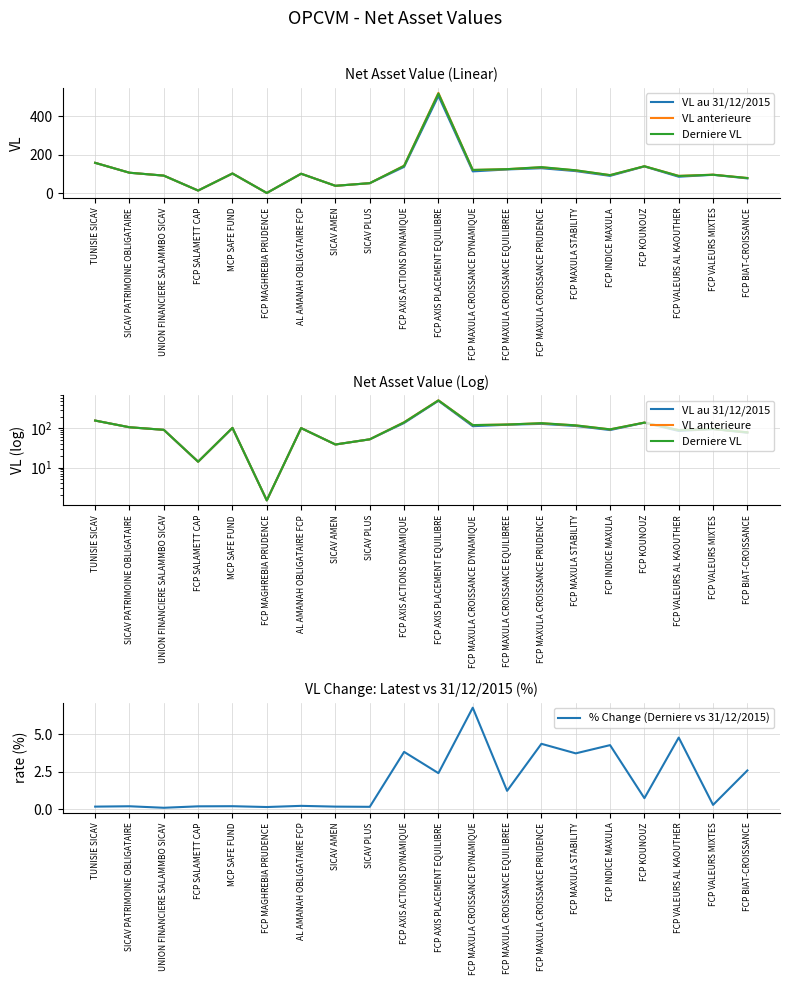

Which series has the largest total across all categories?

VL anterieure